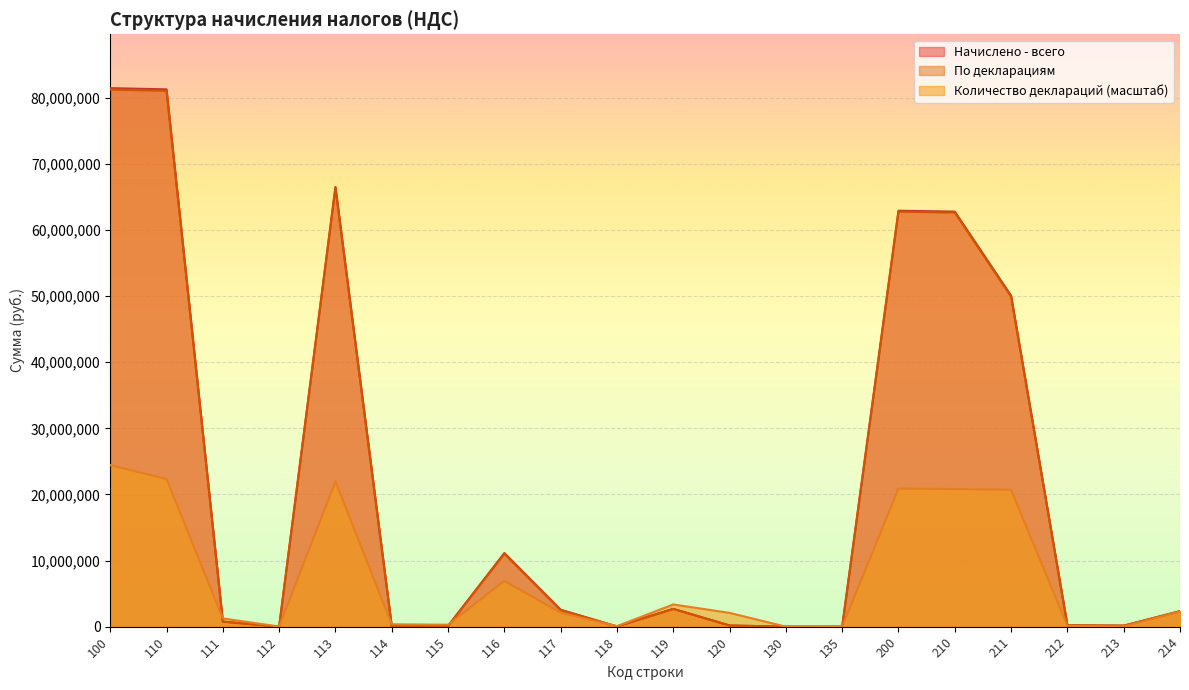

At which label does Количество деклараций reach its peak?

100